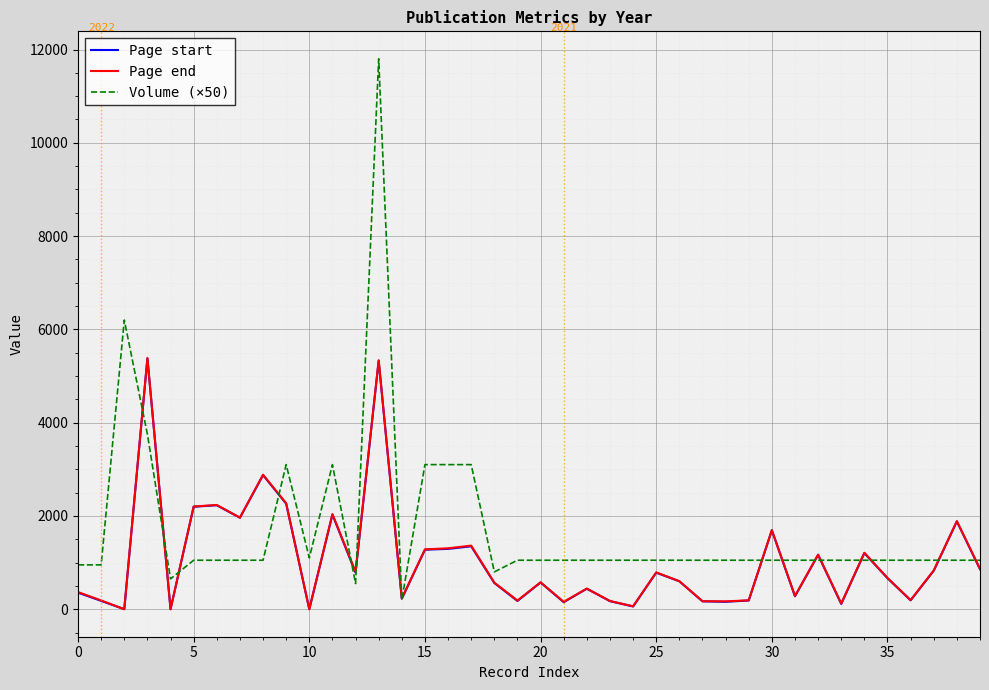

What are all the series names shown in the legend?

Page start, Page end, Volume (×50)